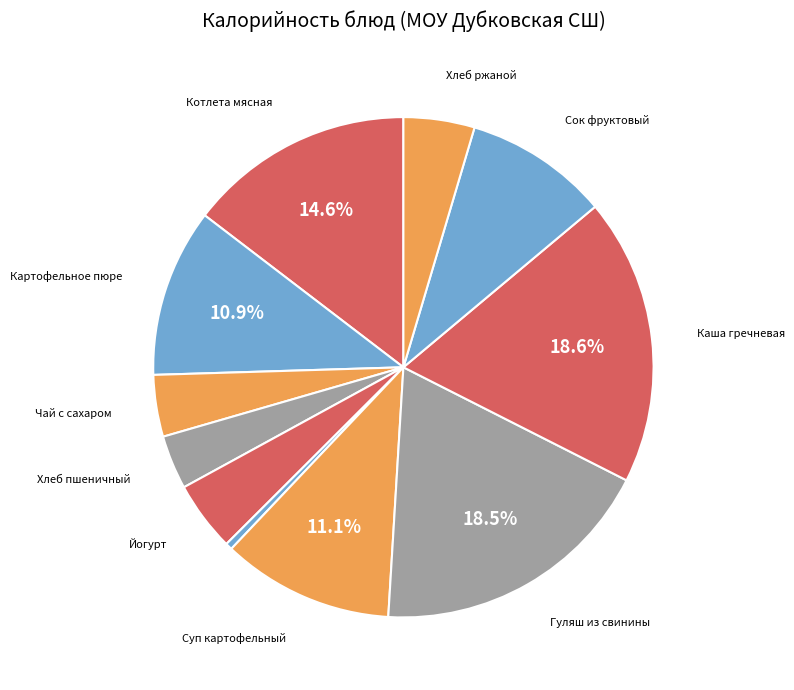

How many segments does this pie chart have?

11